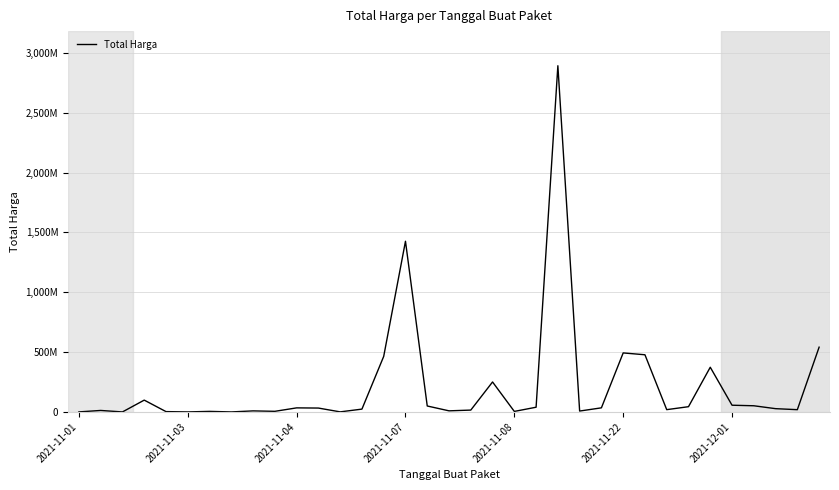

Does the chart have visible grid lines?

Yes